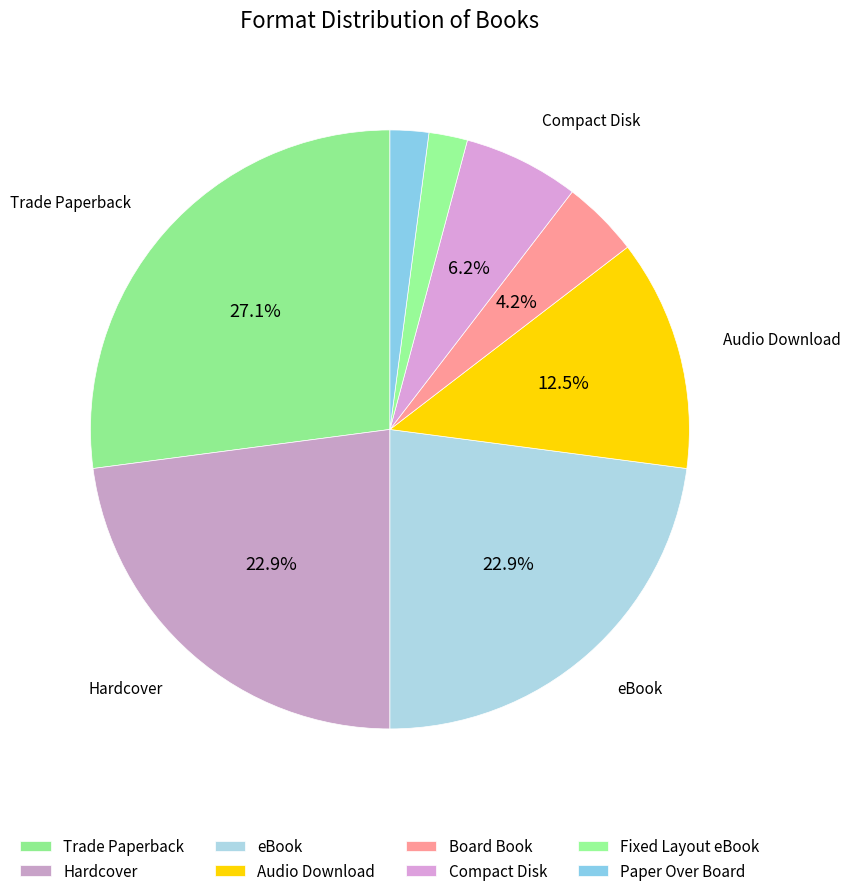

What portion of the pie excludes eBook?

77.1%